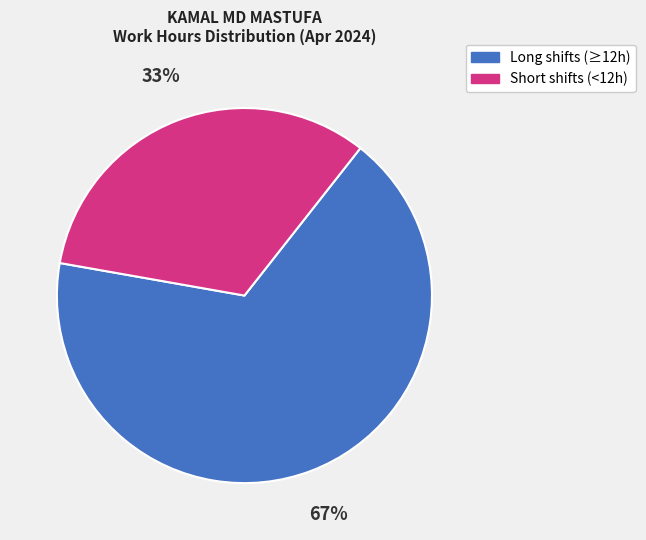

To the nearest percent, what is the average slice percentage?

50%